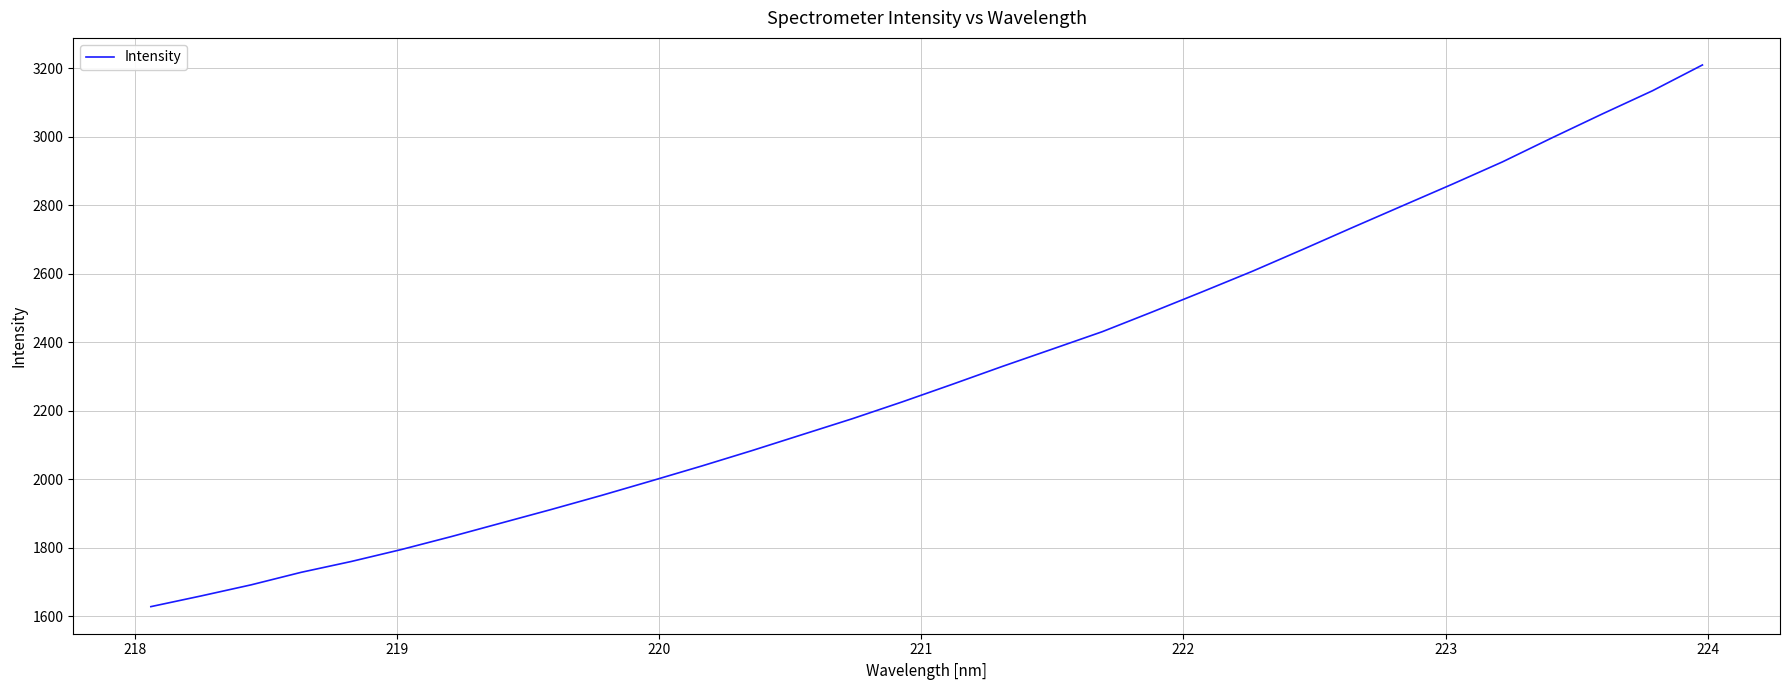

What is the difference between the maximum and minimum values?

1581.5